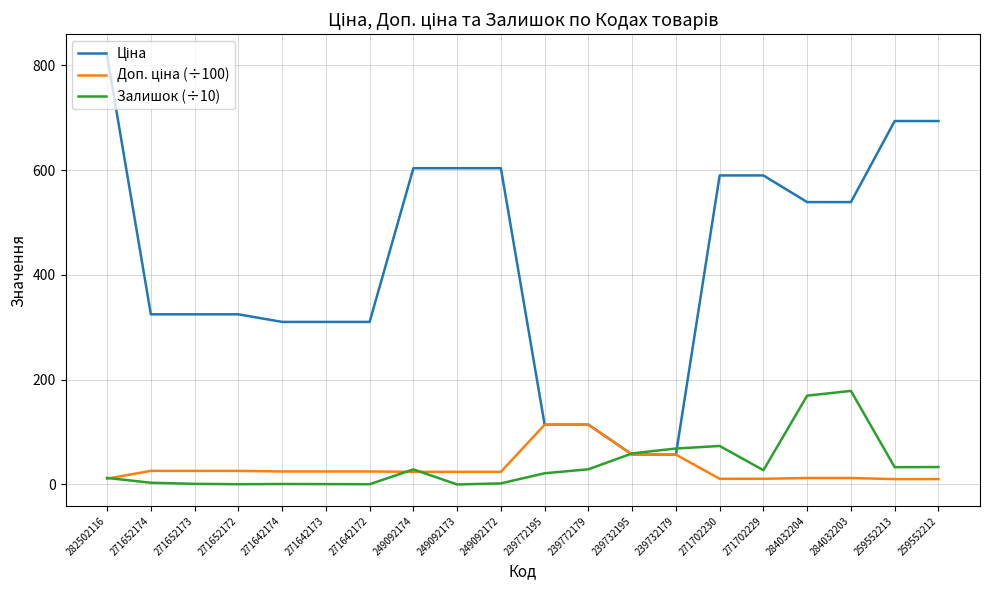

Is it true that Залишок (÷10) equals 169.6 at 284032204?

True